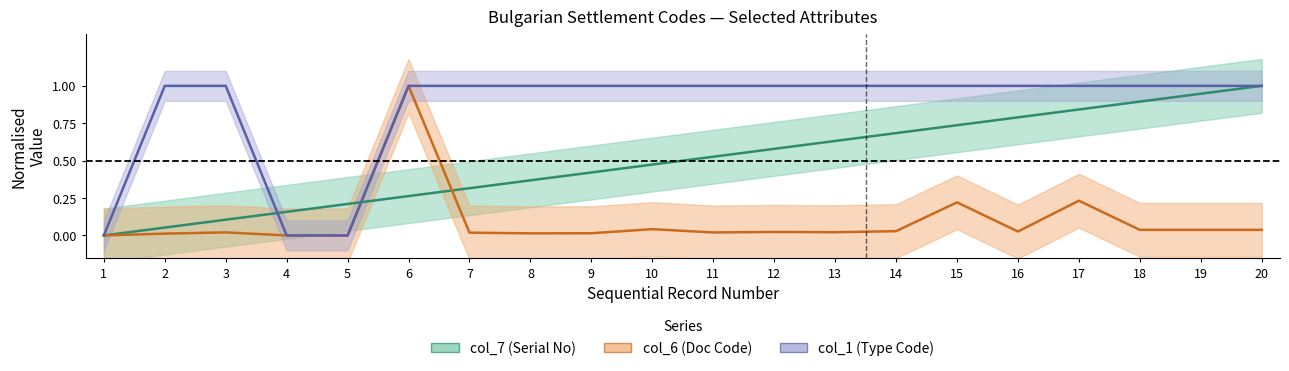

At 8, list the series in order from smallest to largest.

col_6 (Doc Code), col_7 (Serial No), col_1 (Type Code)